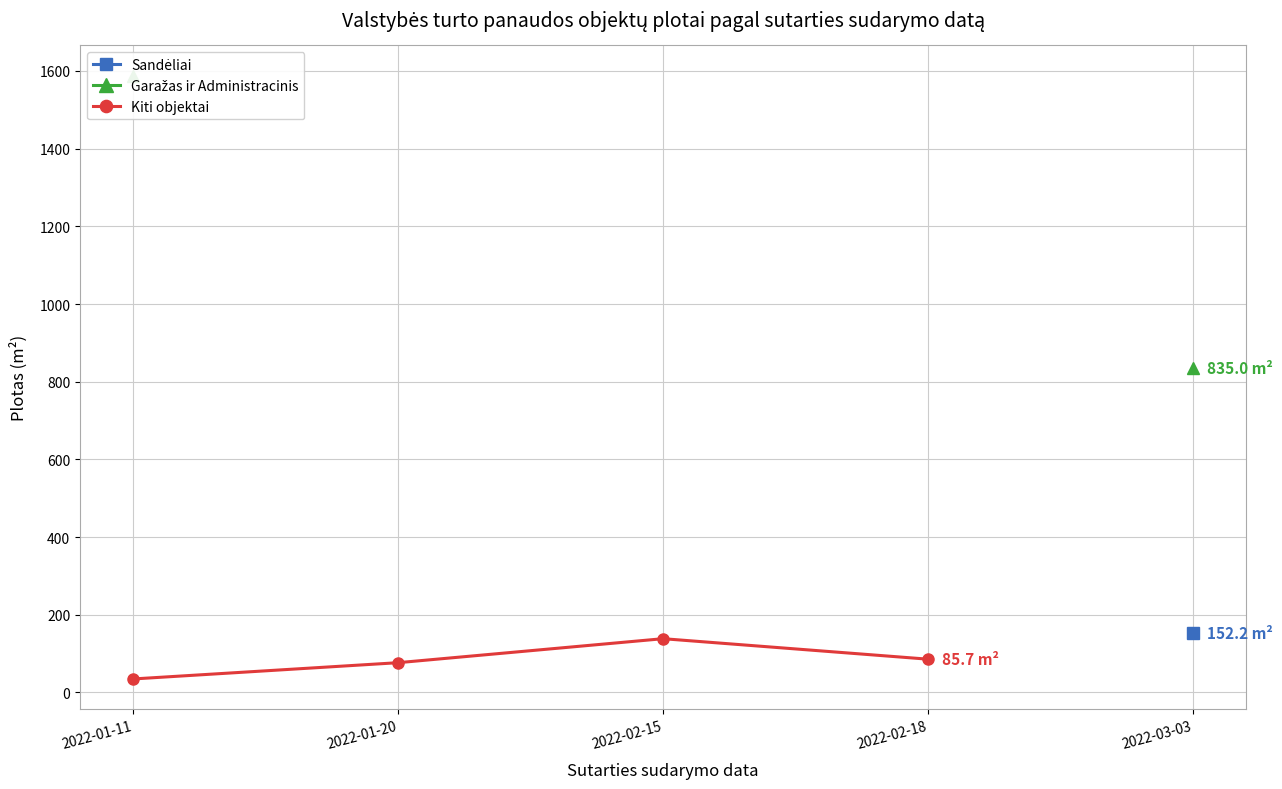

How many series are shown in this chart?

3